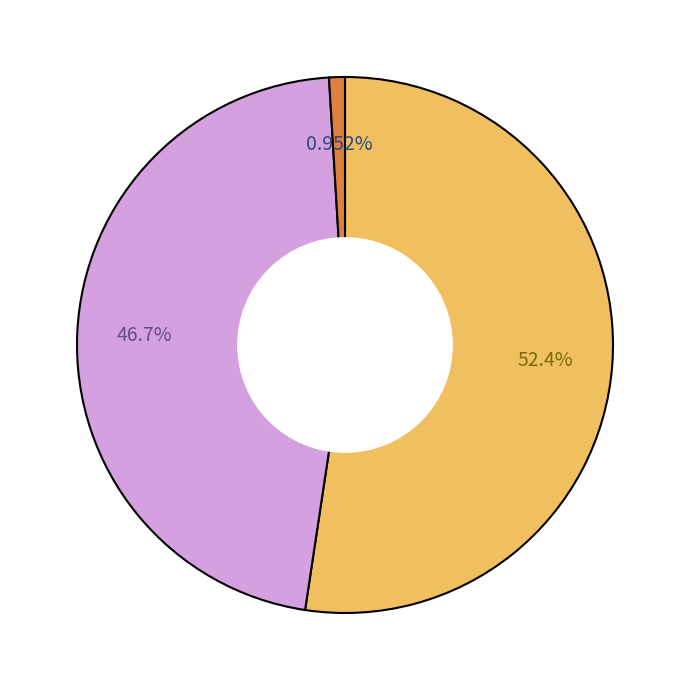

Is there any slice that represents more than half of the pie?

Yes